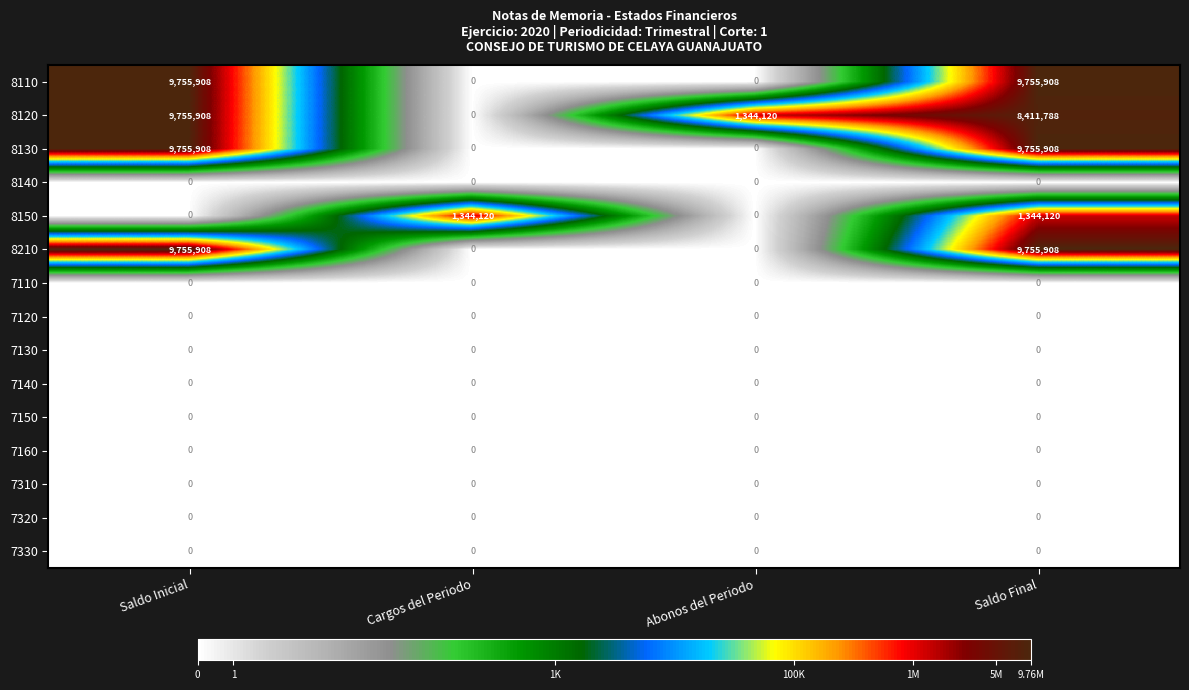

At which label does 8120 first exceed 8411788?

Saldo Inicial